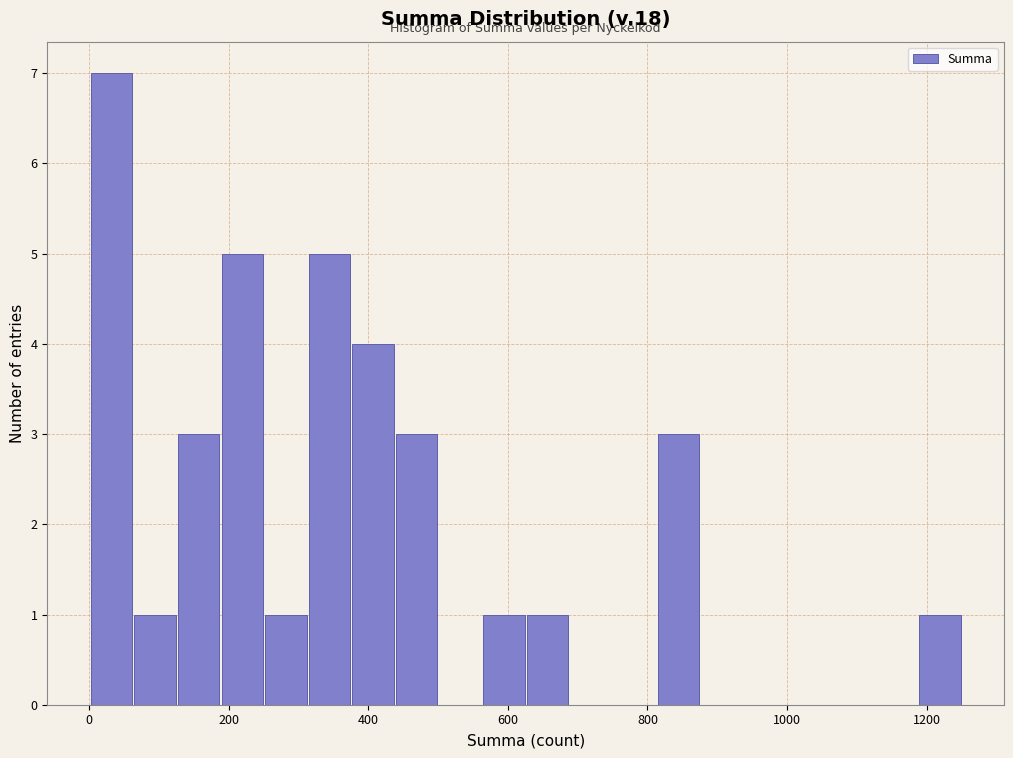

Around what value on the x-axis is the tallest bar? Give the approximate position of its centre, as read against the axis.

40